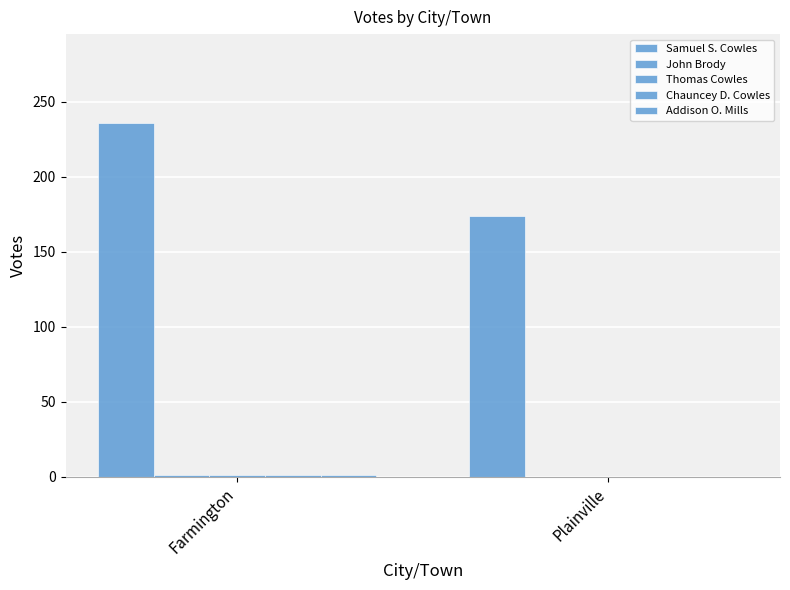

List the series in order of their peak value, highest first.

Samuel S. Cowles, John Brody, Thomas Cowles, Chauncey D. Cowles, Addison O. Mills